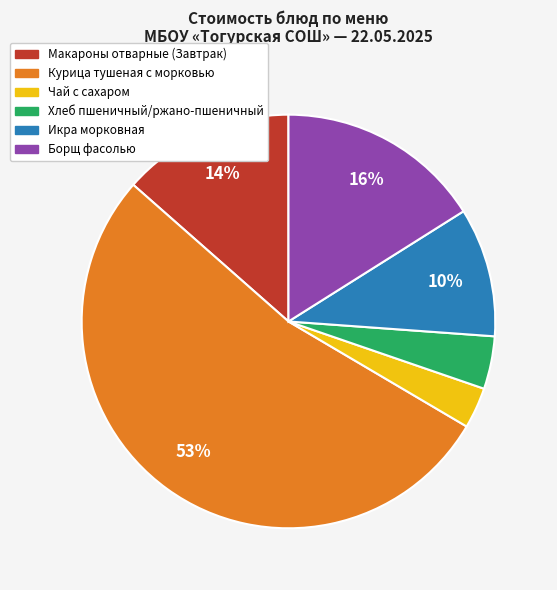

Which slice is the largest?

Курица тушеная с морковью